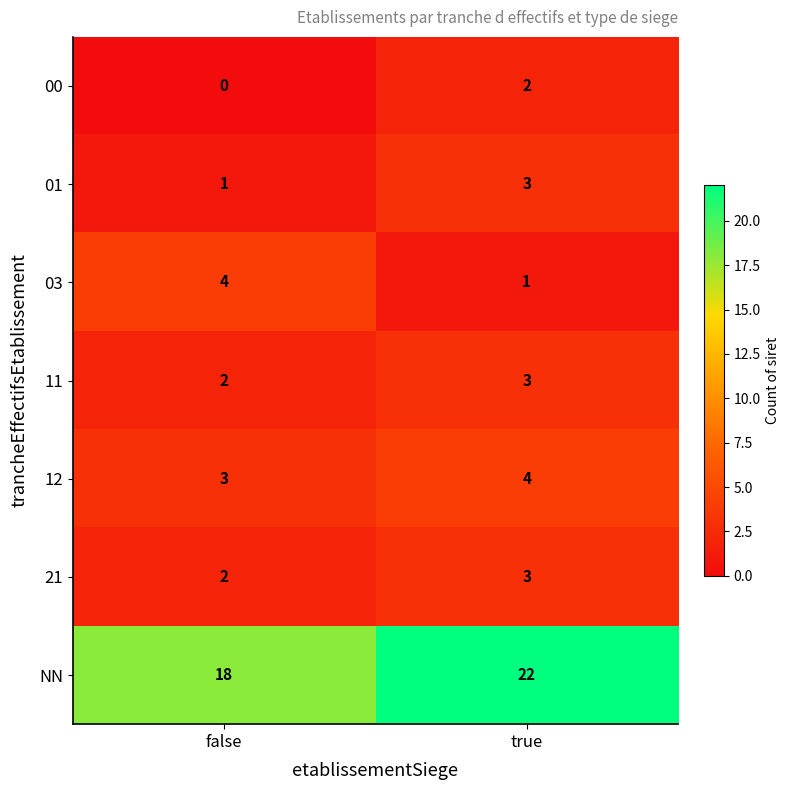

How many distinct data groups are displayed?

7